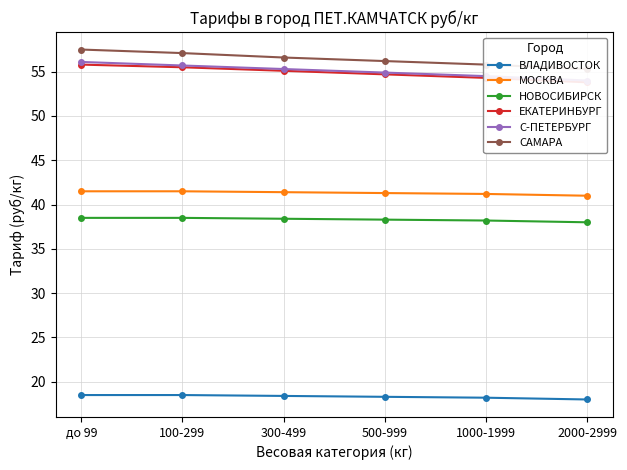

What is the total value across all series at 100-299?

266.8